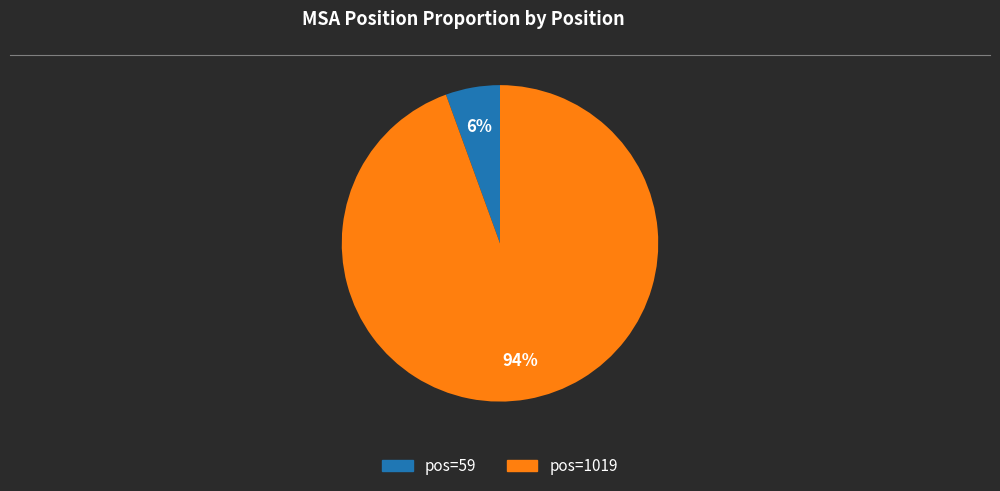

Is there a majority slice in this chart?

Yes